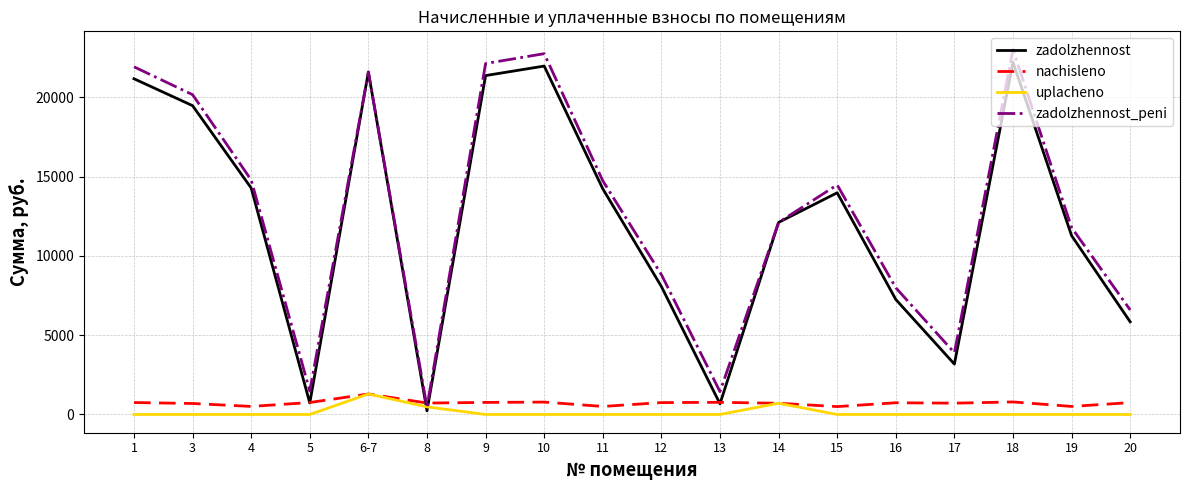

True or false: zadolzhennost has a value of 8071.4 at 12.

True